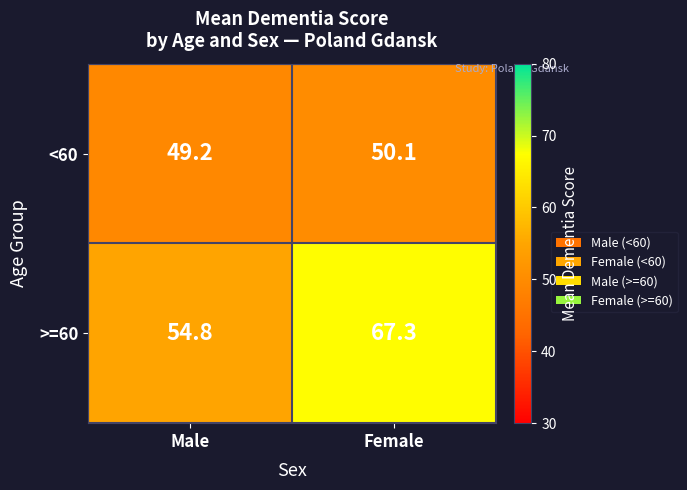

Which series has the largest total across all categories?

>=60